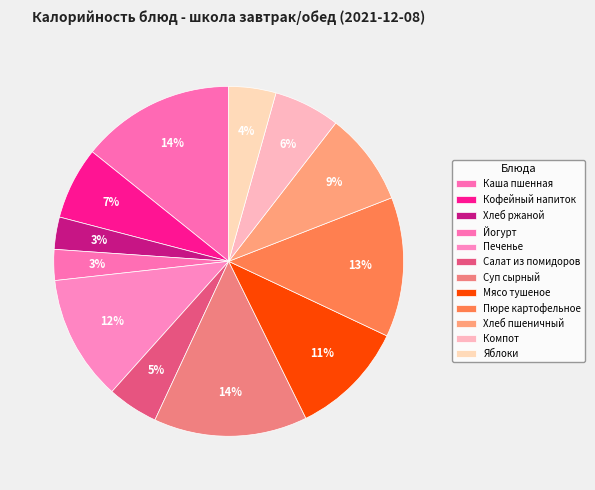

Which category has the biggest portion of the pie?

Каша пшенная